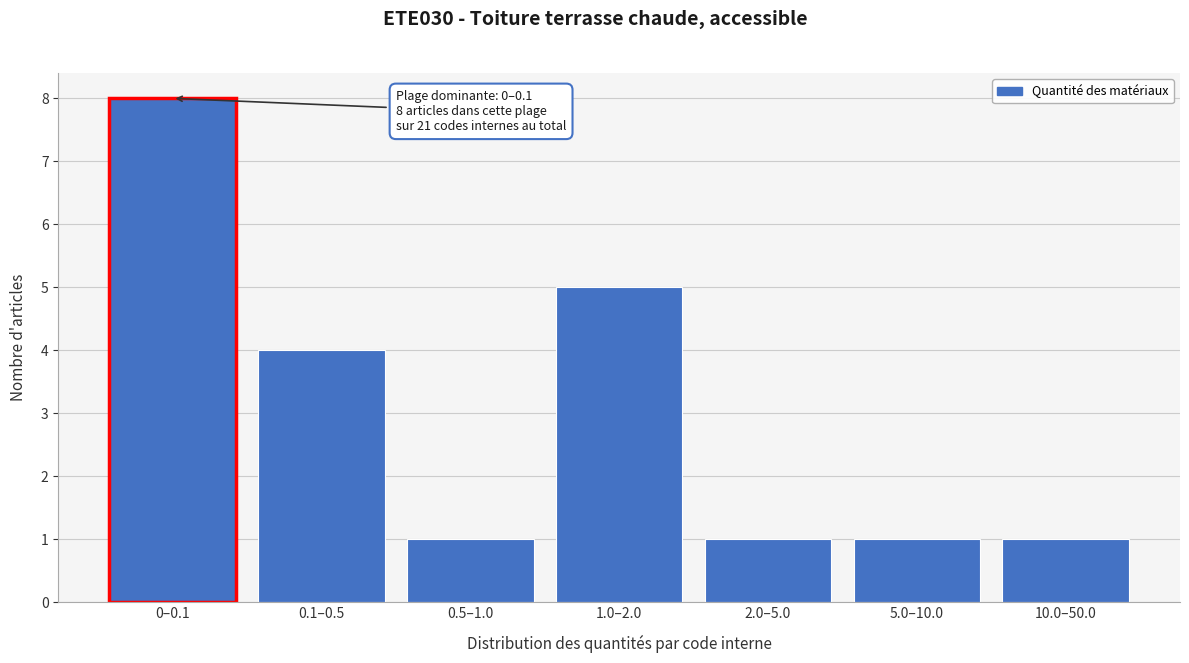

Reading left to right, extract all data points from this chart.

8	4	1	5	1	1	1